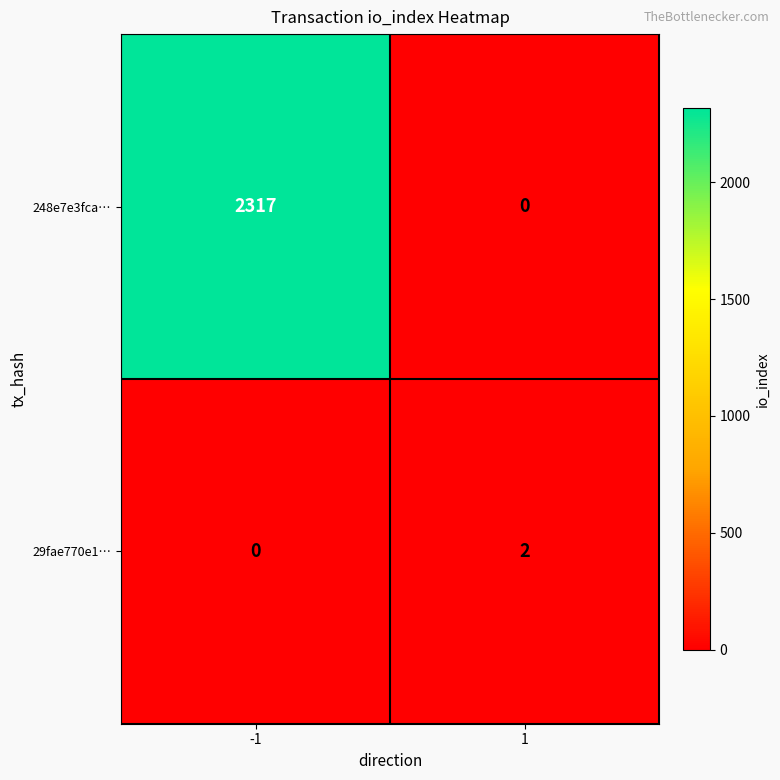

Which series has the widest spread of values?

248e7e3fca…